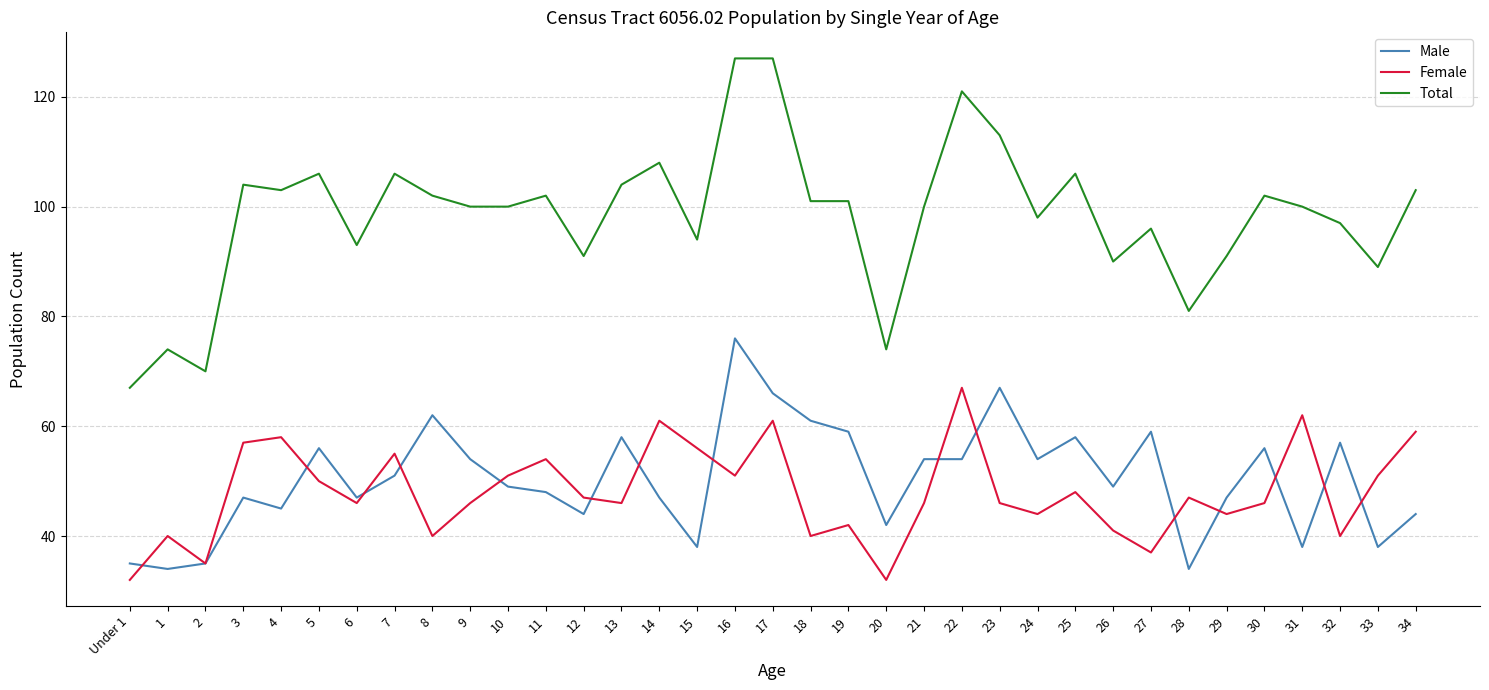

At which label does Total first exceed 100?

3